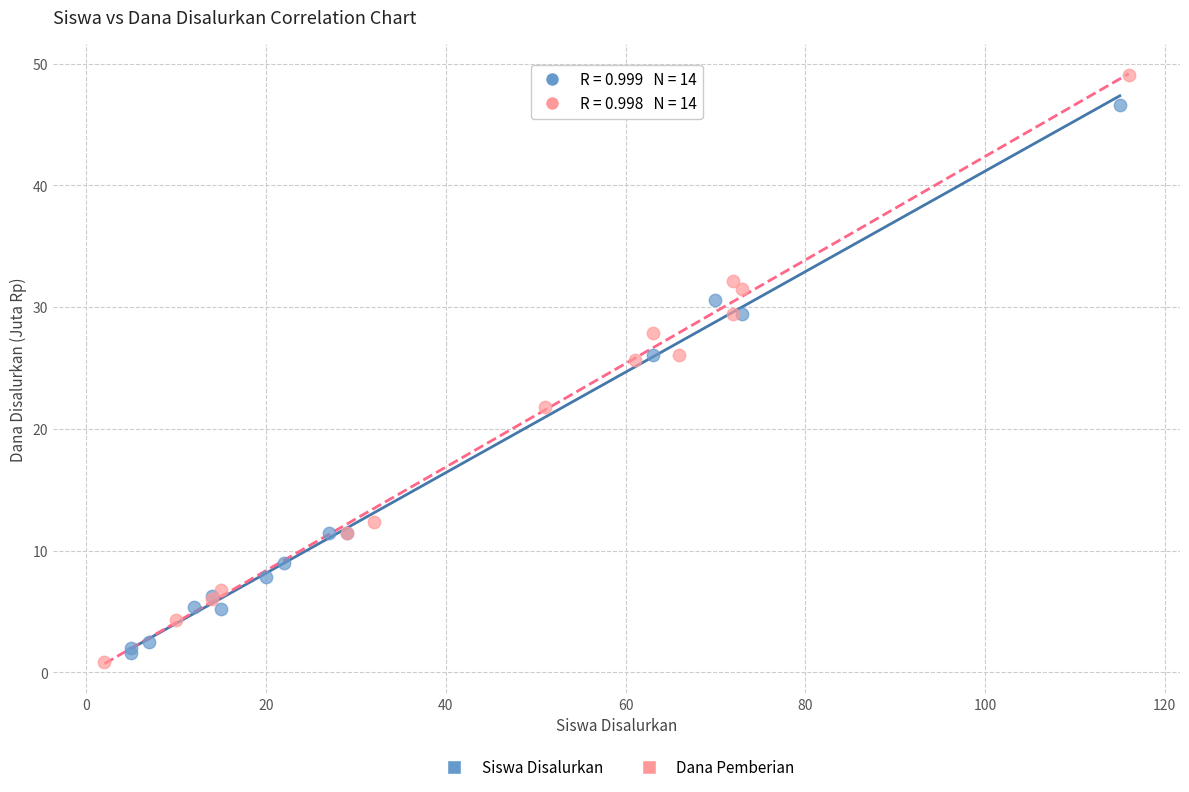

What are all the series names shown in the legend?

Siswa Disalurkan, Dana Pemberian